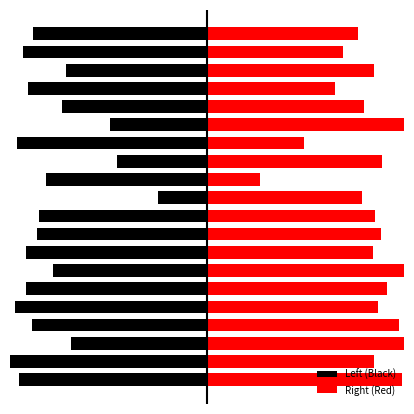

What is the difference between the highest and lowest values at 5?

64.1